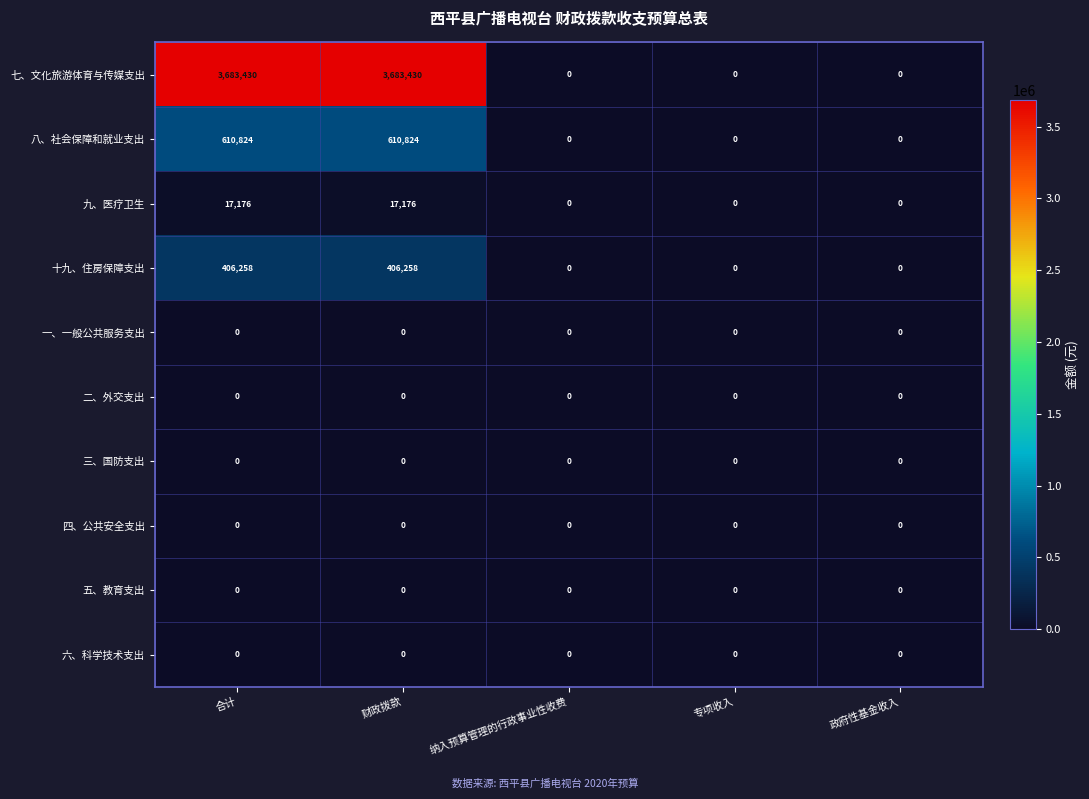

How many series are shown in this chart?

10